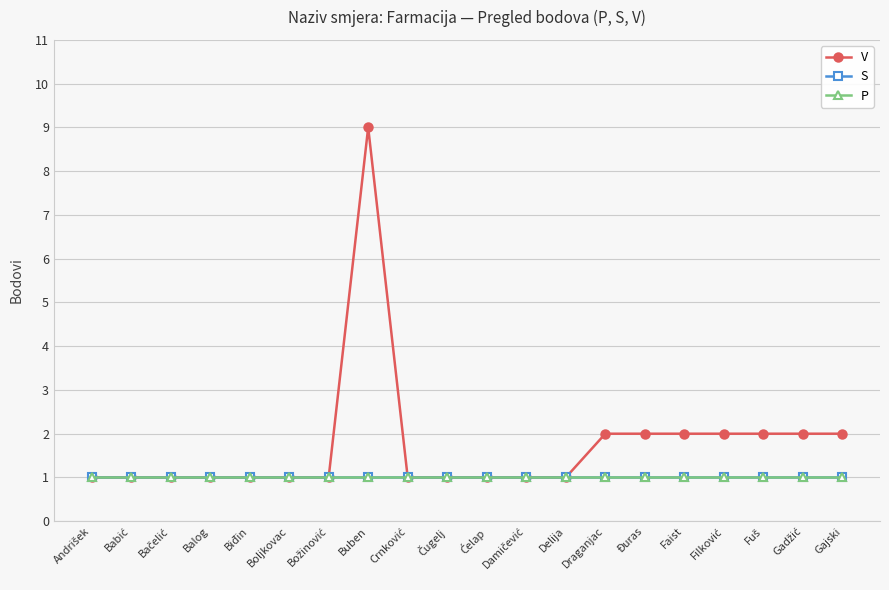

Rank the series by their maximum value, from lowest to highest.

S, P, V